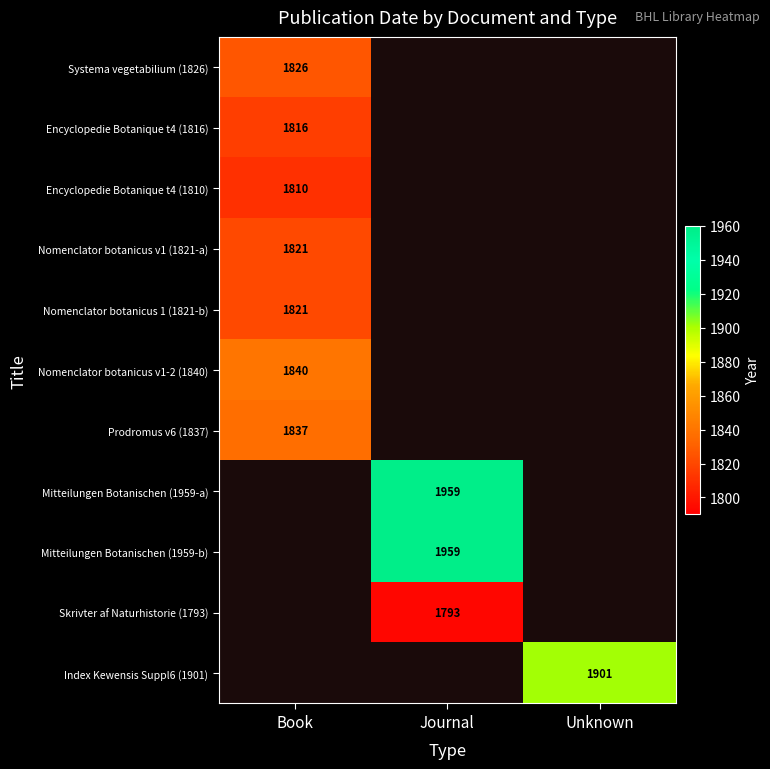

The Index Kewensis Suppl6 (1901) series shows 3181 at Unknown. True or false?

False